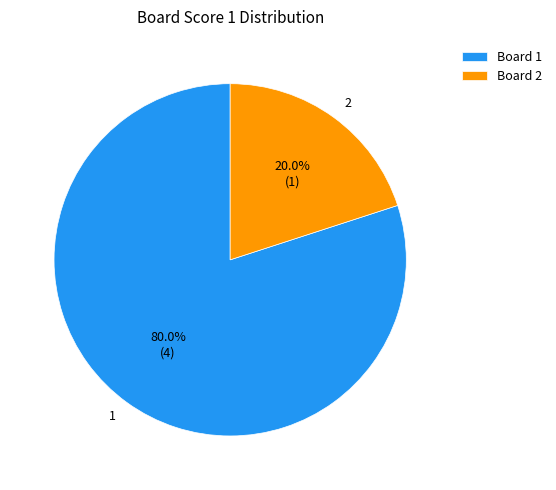

Is there a majority slice in this chart?

Yes